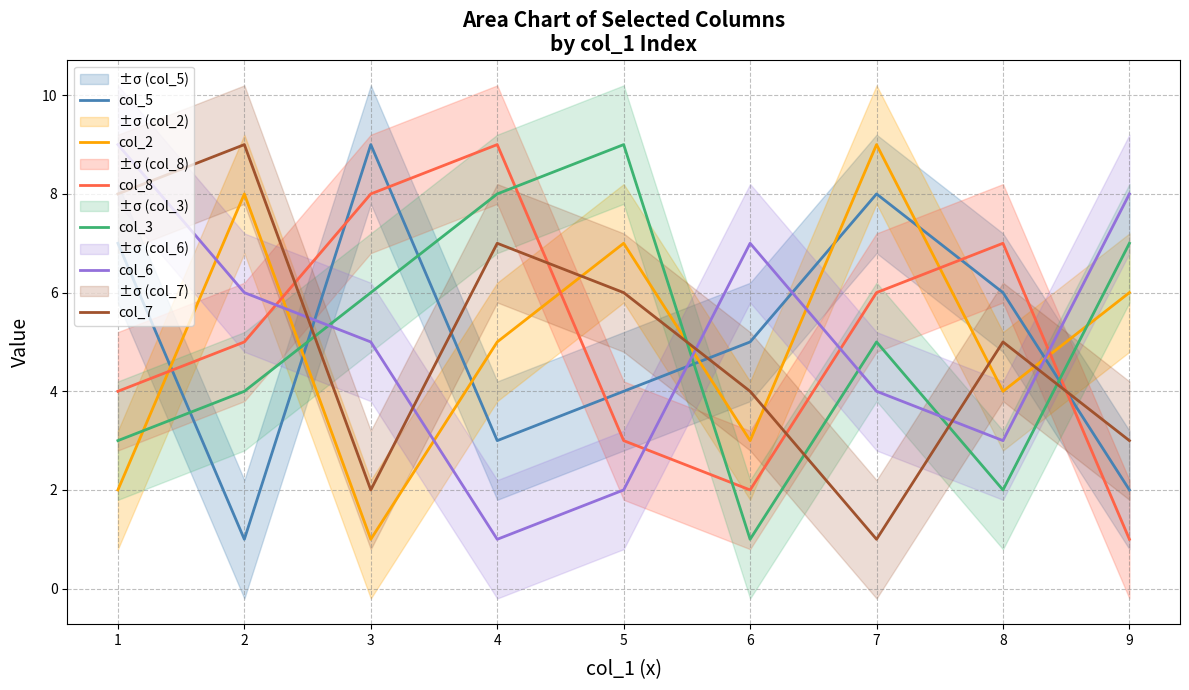

The value of col_2 at 9 is 6. True or false?

True